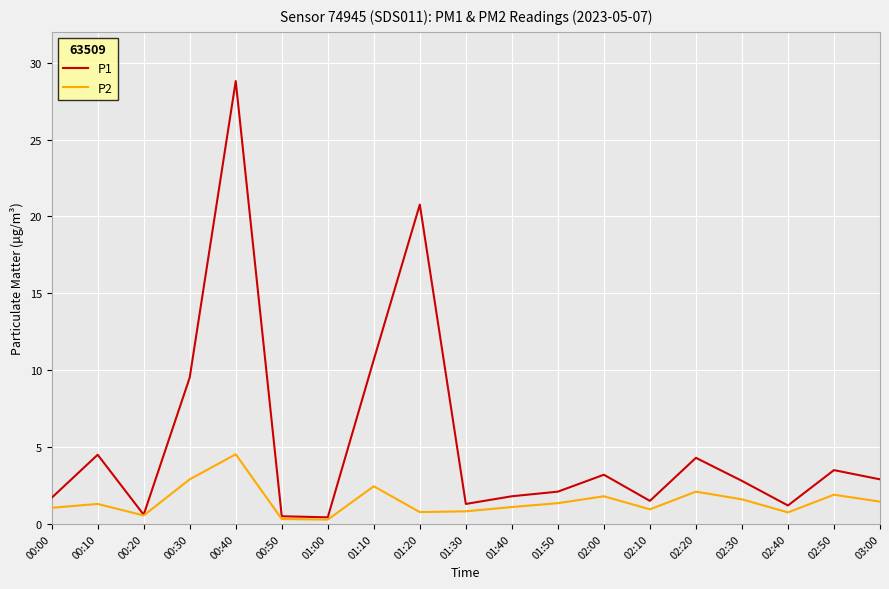

Rank the series by their maximum value, from lowest to highest.

P2, P1